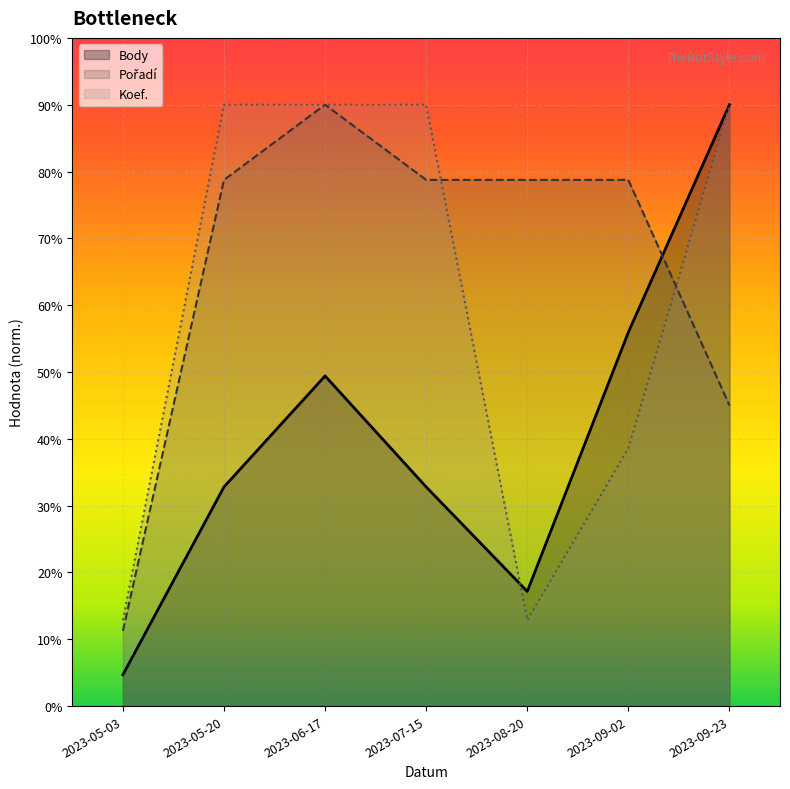

At which label does Pořadí reach its peak?

2023-06-17